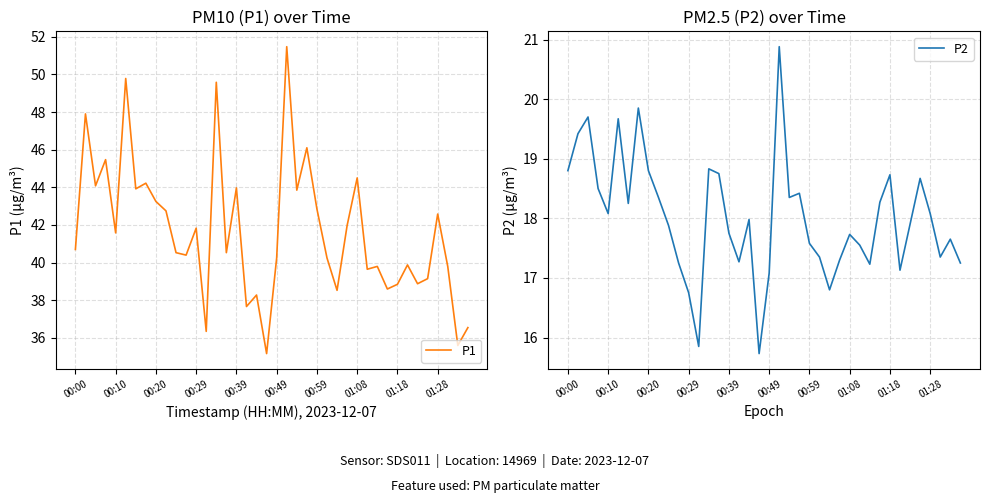

True or false: P2 and P1 cross at least once.

False